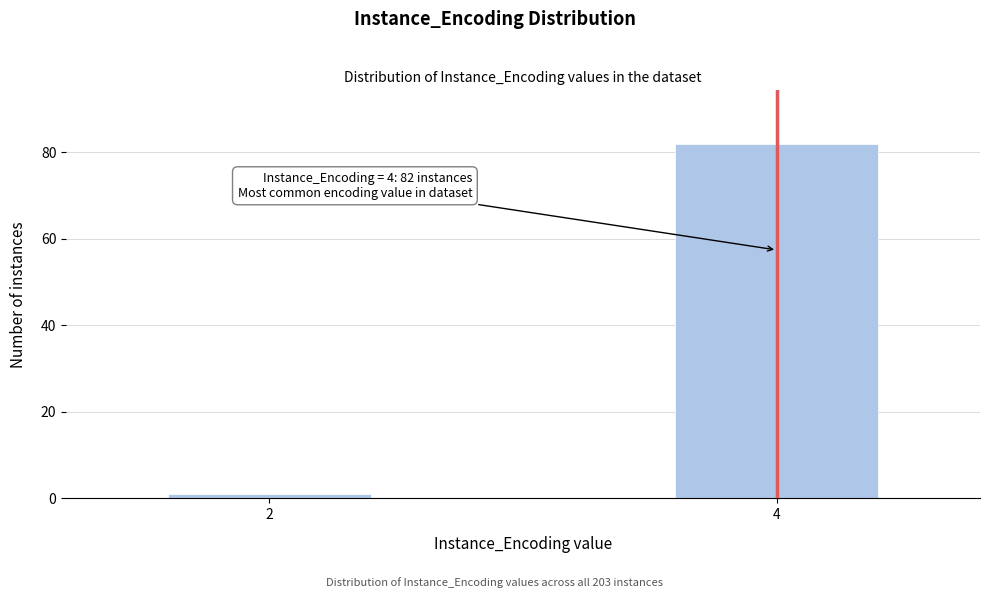

Reading right to left, extract all data points from this chart.

4=82	2=1